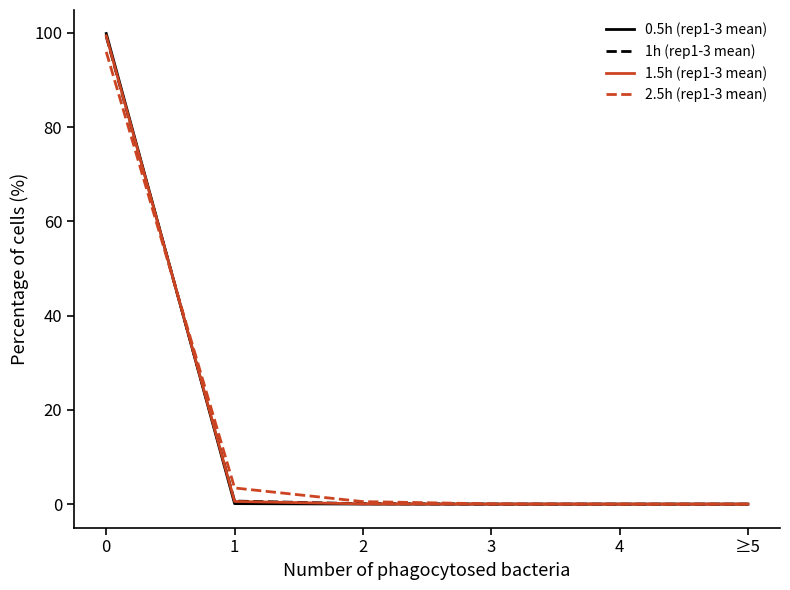

What are all the series names shown in the legend?

0.5h (rep1-3 mean), 1h (rep1-3 mean), 1.5h (rep1-3 mean), 2.5h (rep1-3 mean)